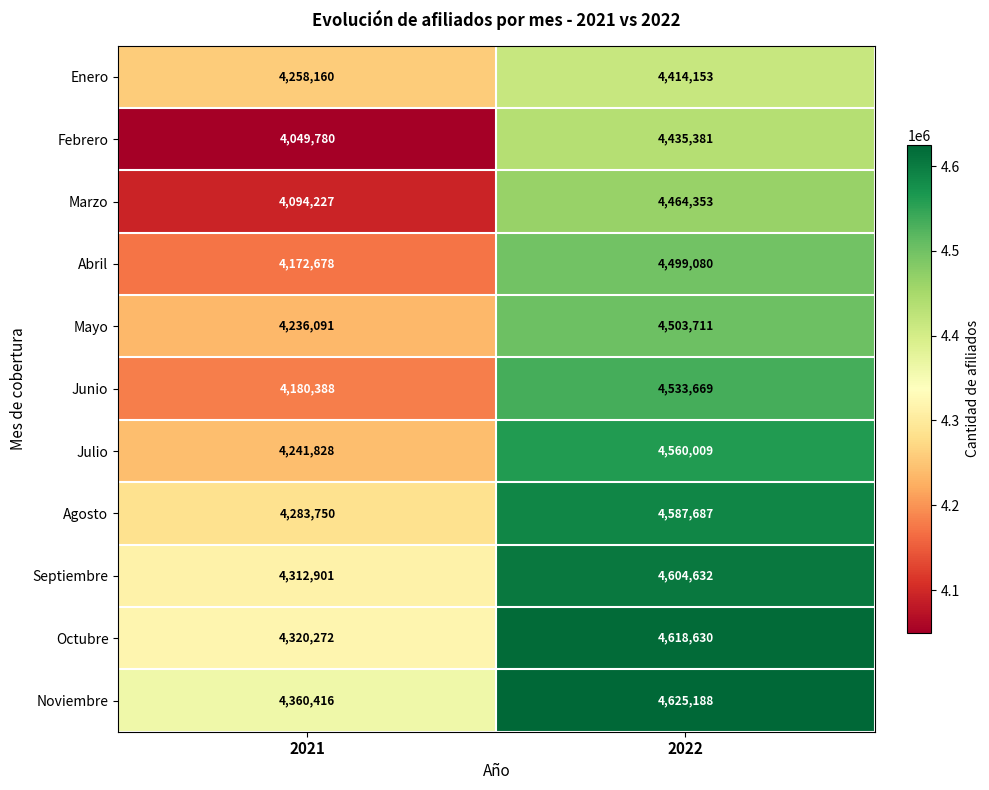

How many series are shown in this chart?

11